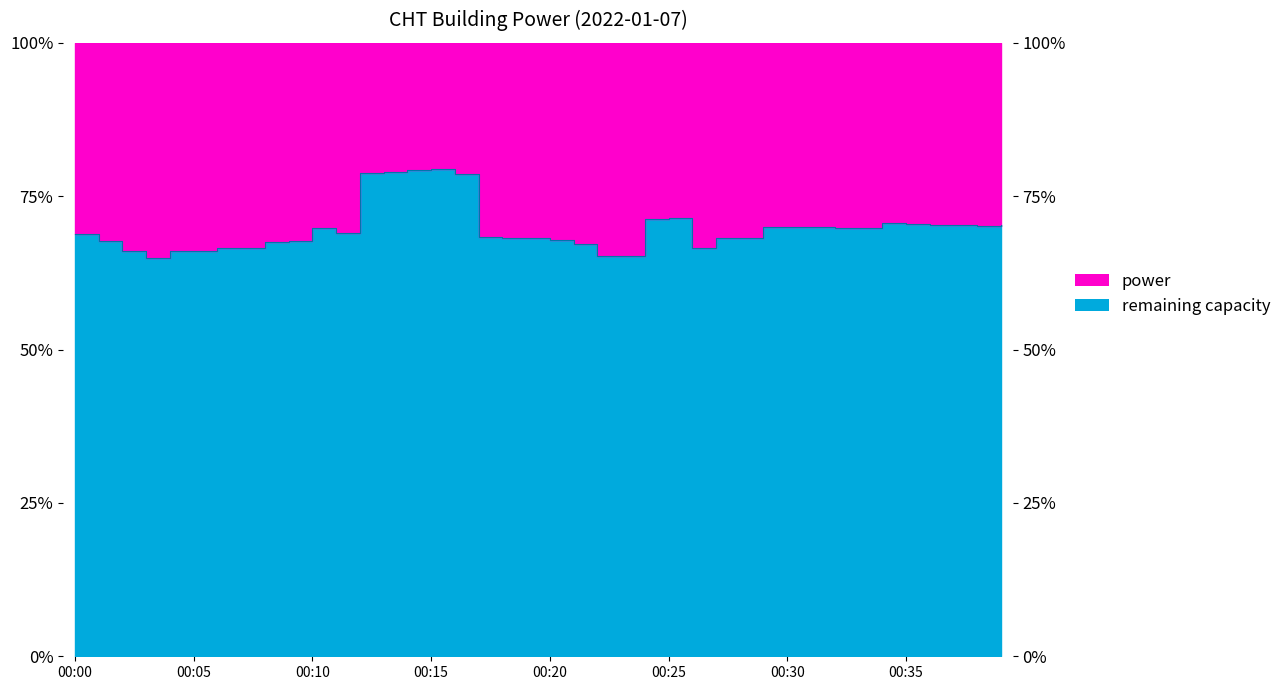

How many points are lower than both their immediate neighbors (excluding endpoints)?

5